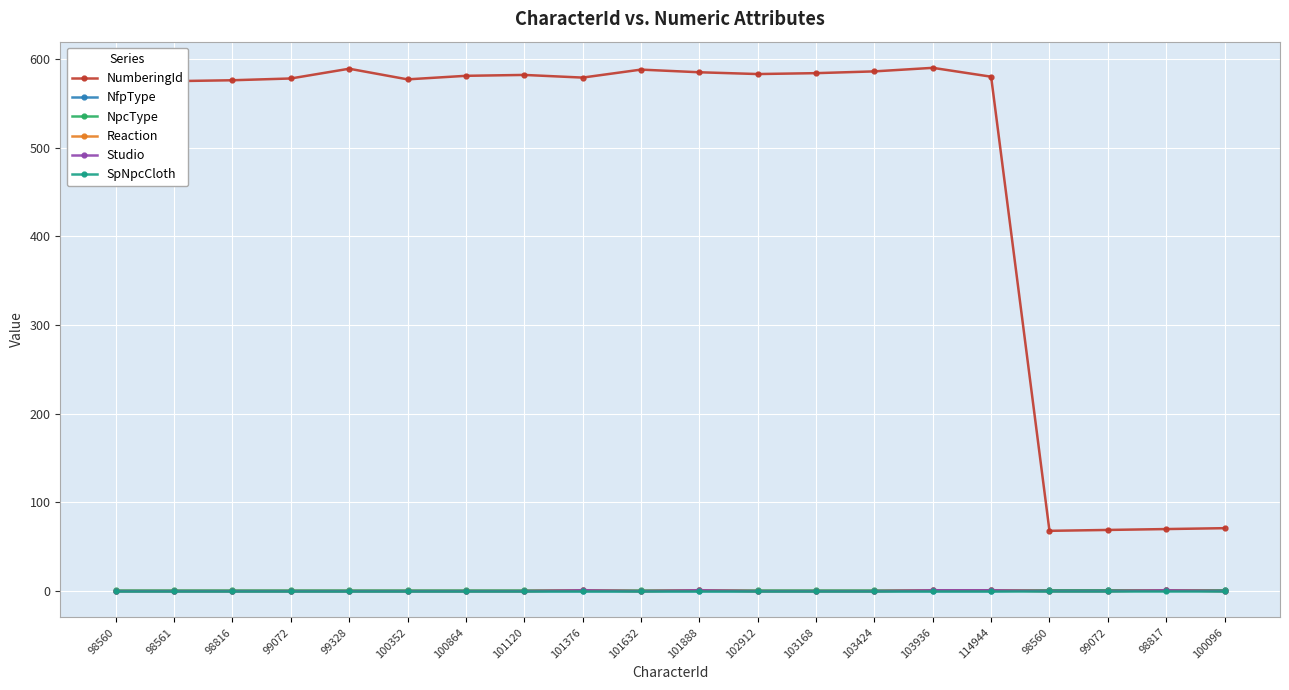

Rank the series at 100864 from lowest to highest value.

NfpType, Reaction, Studio, SpNpcCloth, NpcType, NumberingId